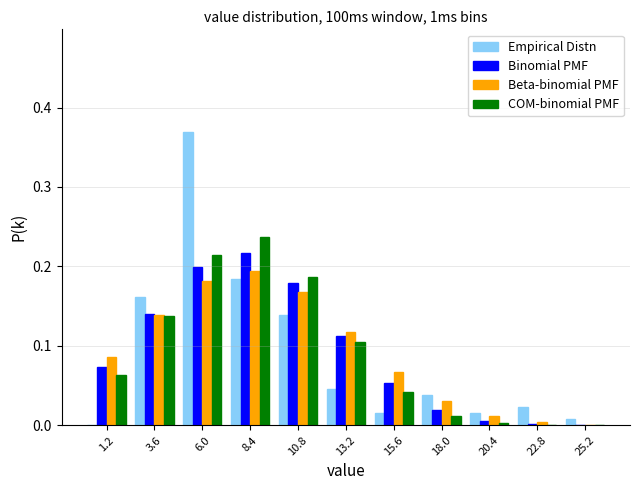

Which category has the highest value across all series?

6.0